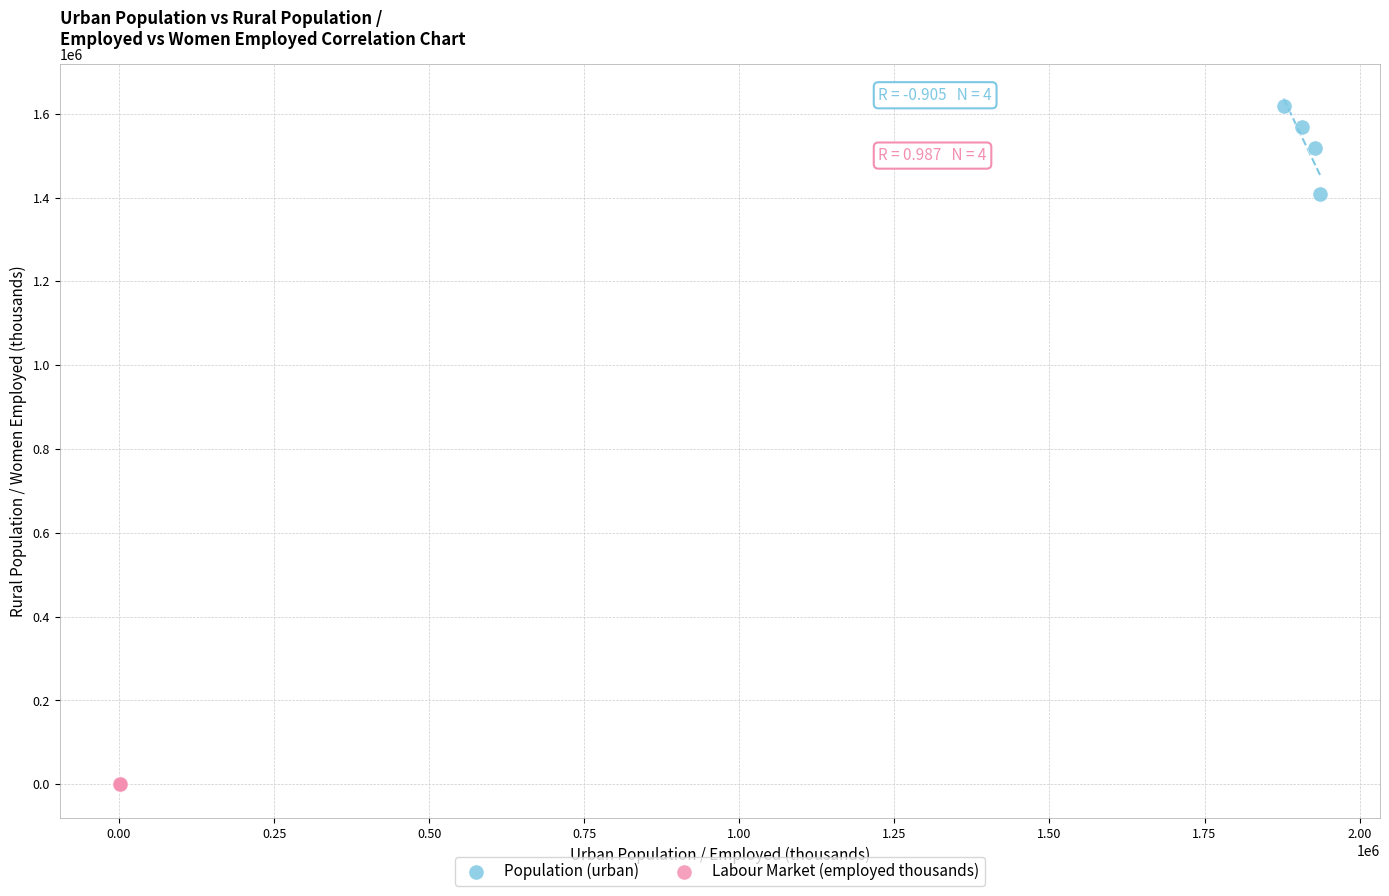

Which series reaches the maximum Y coordinate?

Population (urban)